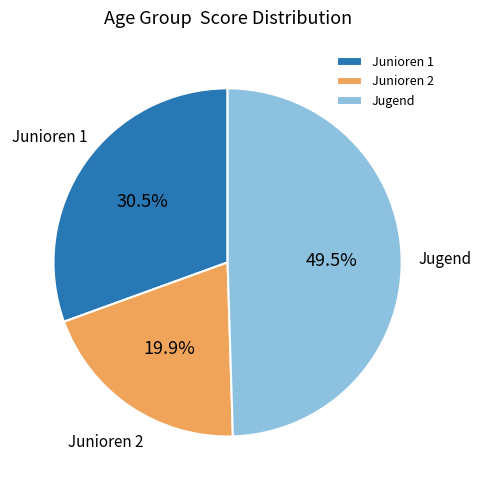

What is the total percentage of Jugend and Junioren 1?

80.1%